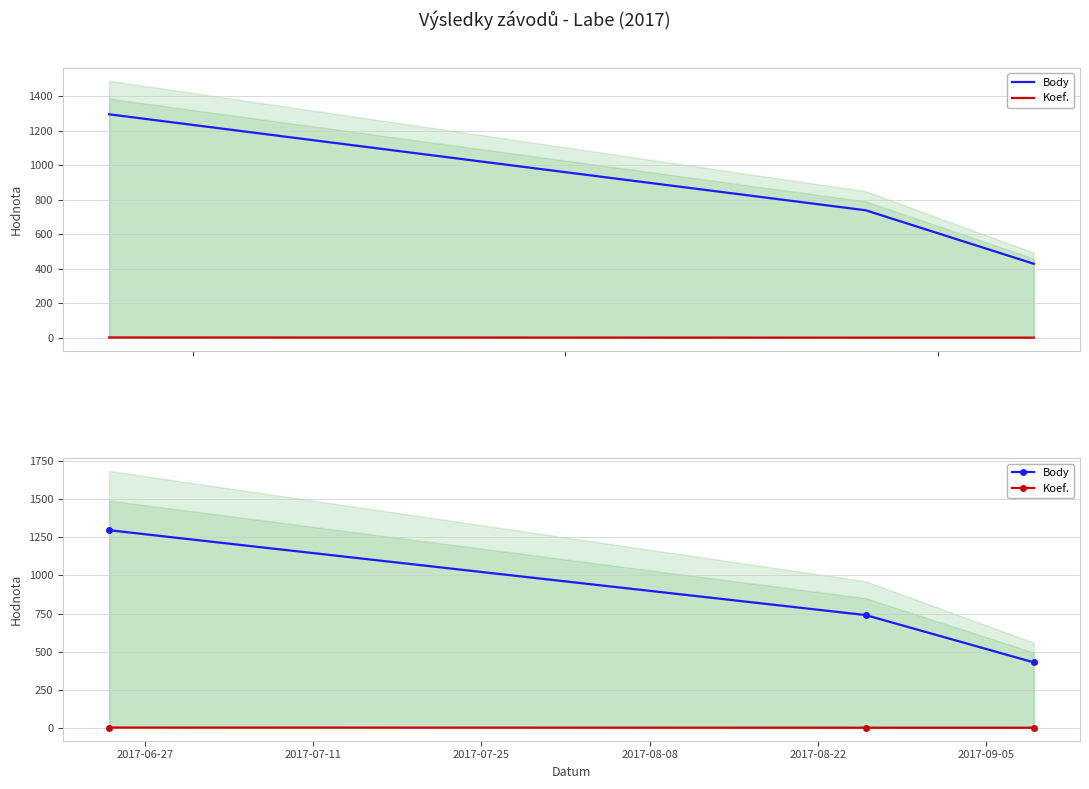

How many data points does each series have?

3